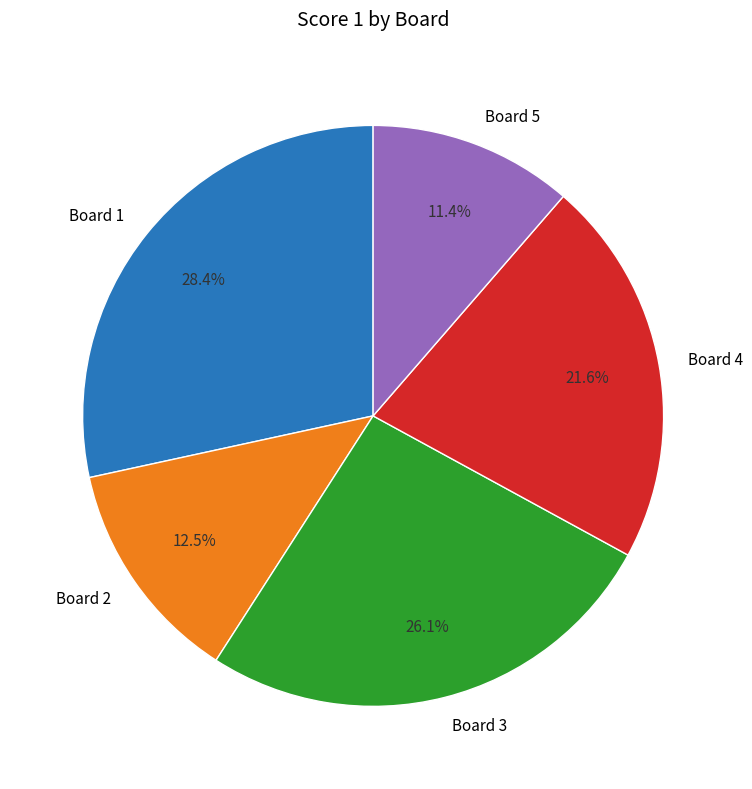

What percentage do Board 1 and Board 3 together represent?

54.5%